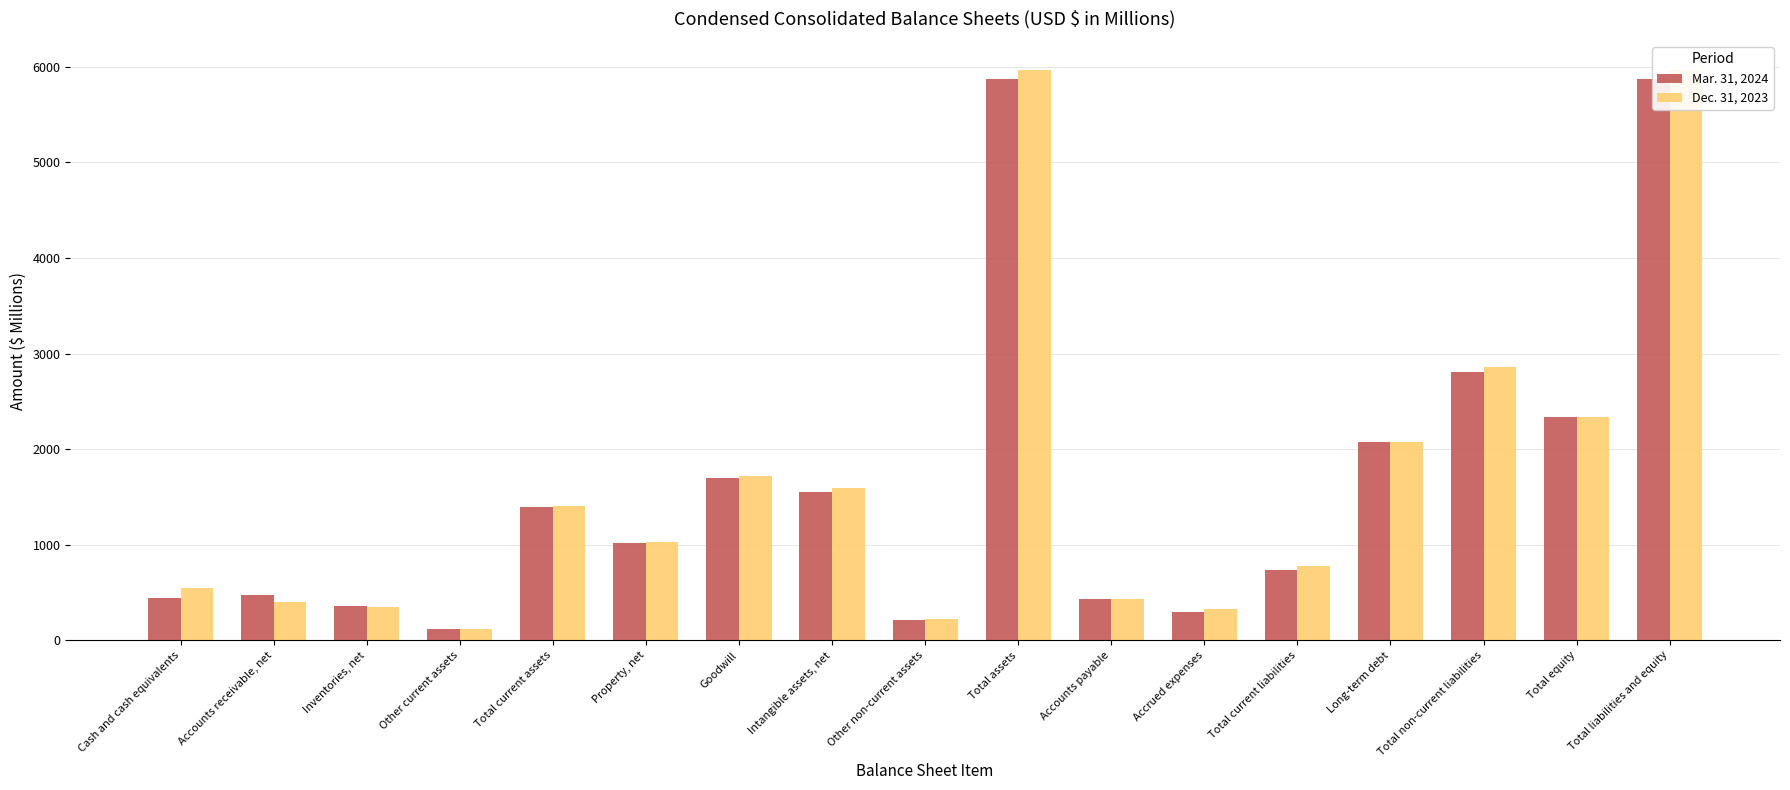

At which category is the sum across all series the highest?

Total assets